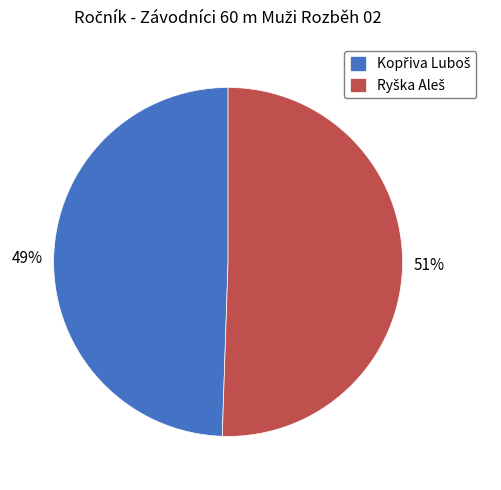

To the nearest percent, what is the average slice percentage?

50%